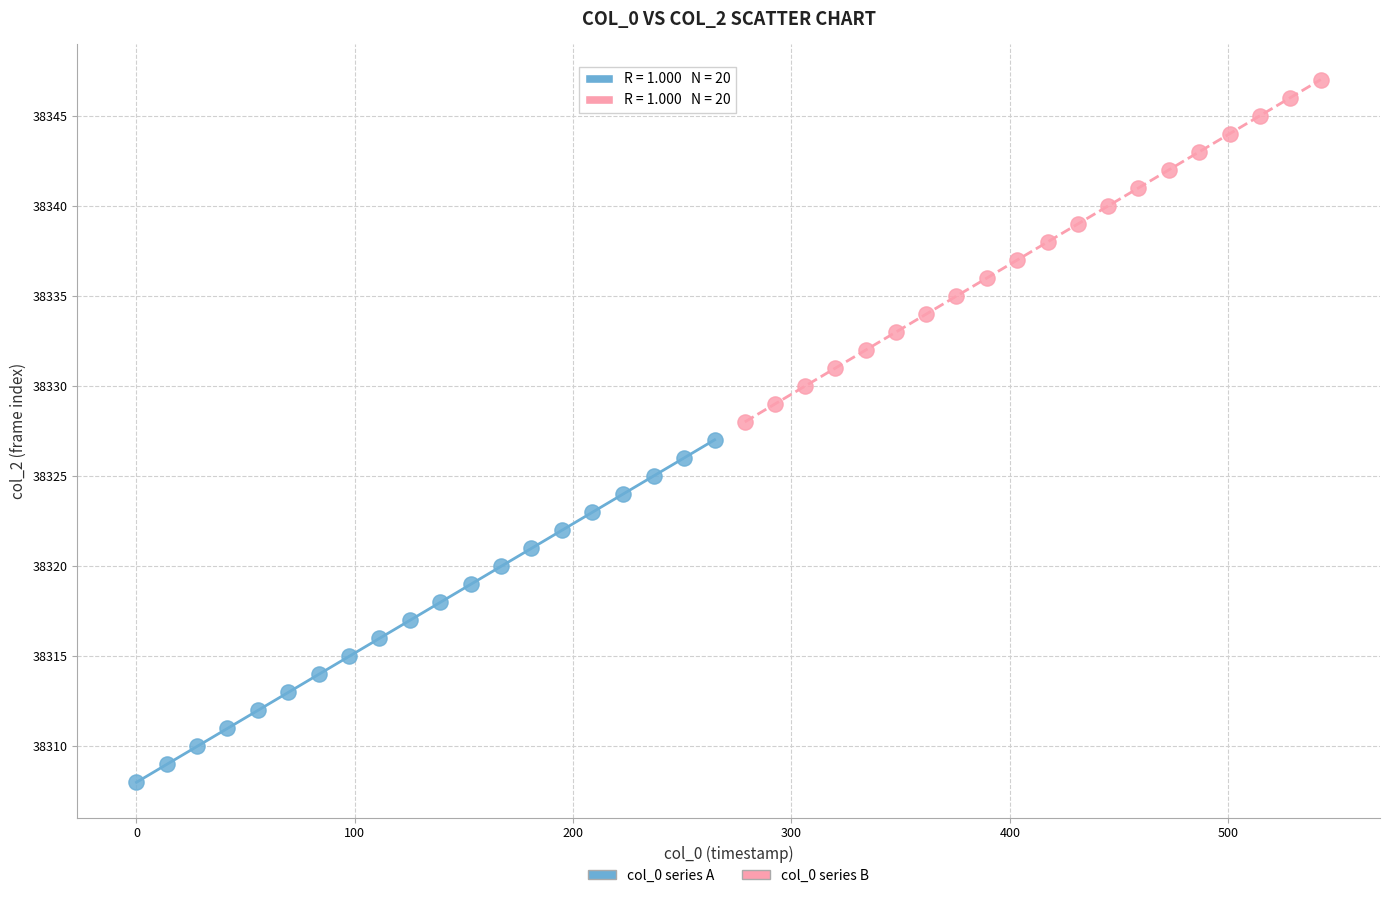

Which series contains the lowest Y value?

col_0 series A